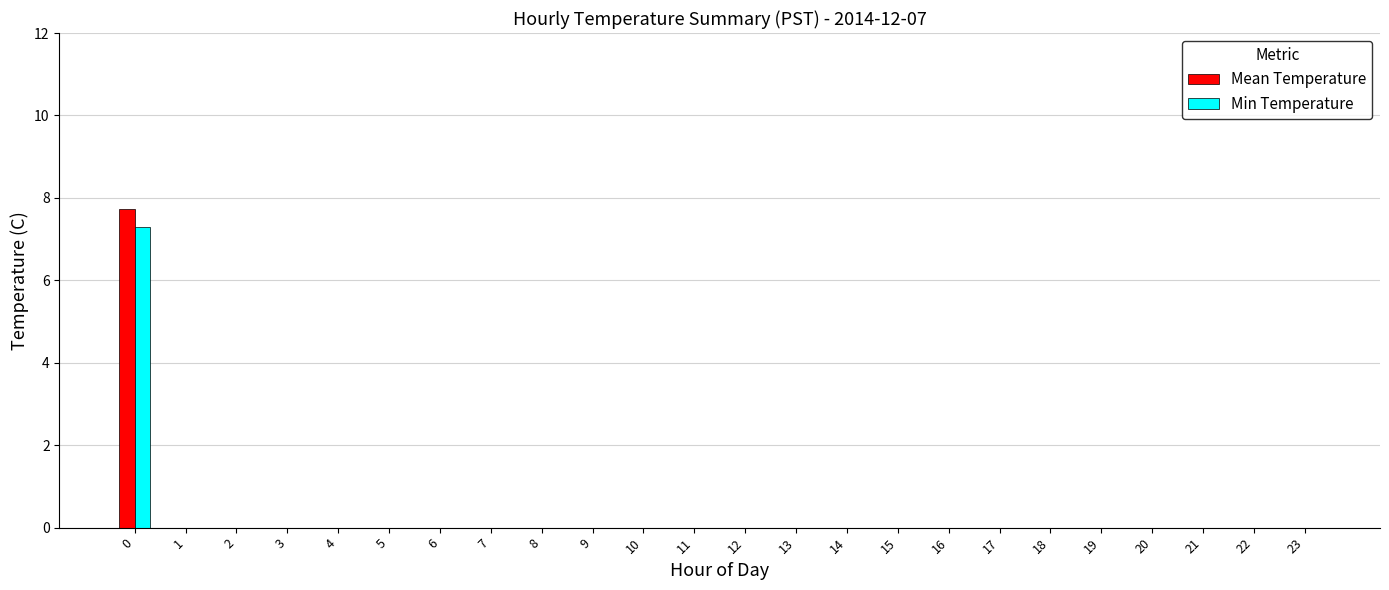

Does the chart contain stacked bars?

No